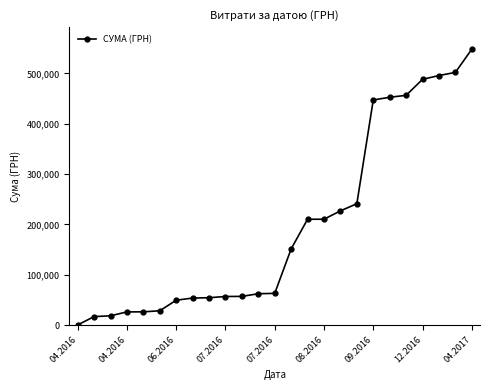

What is the maximum value shown in the chart?

548247.9